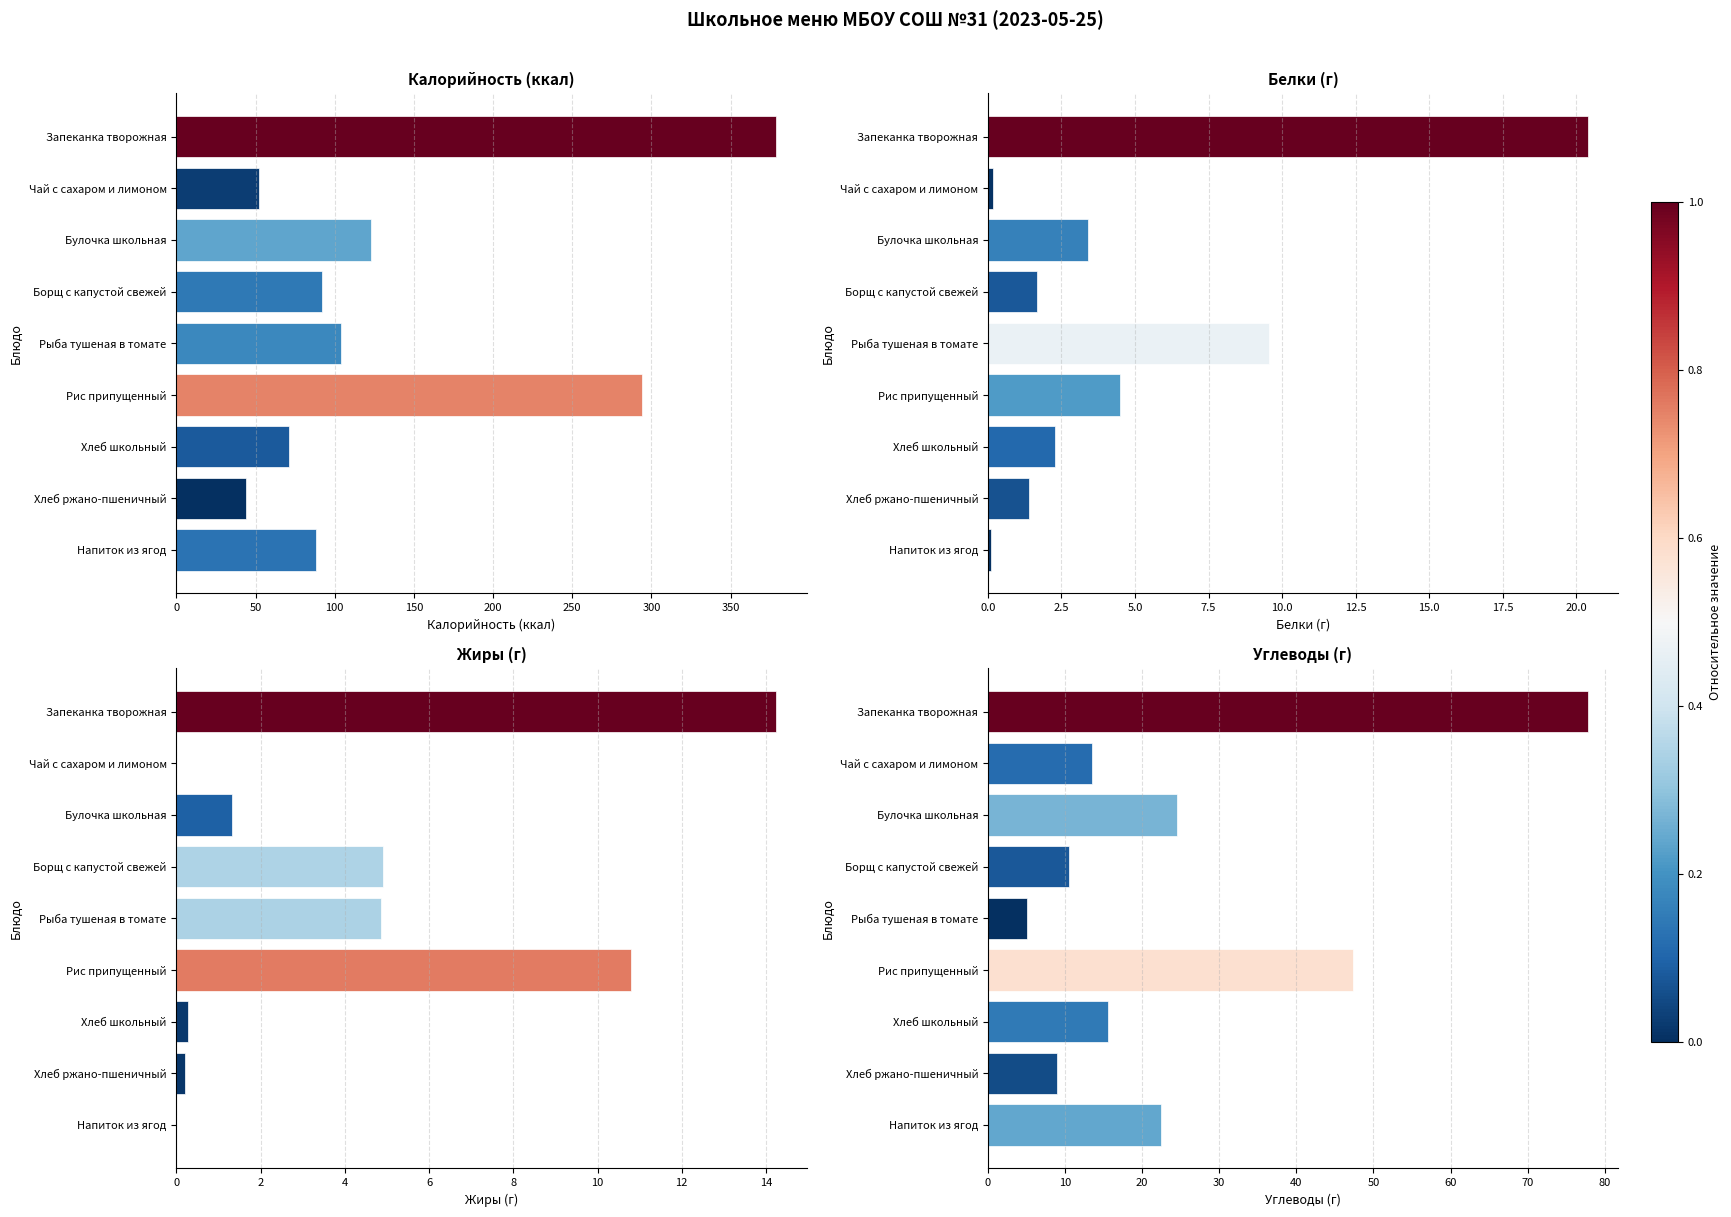

How many bars are there in total?

36